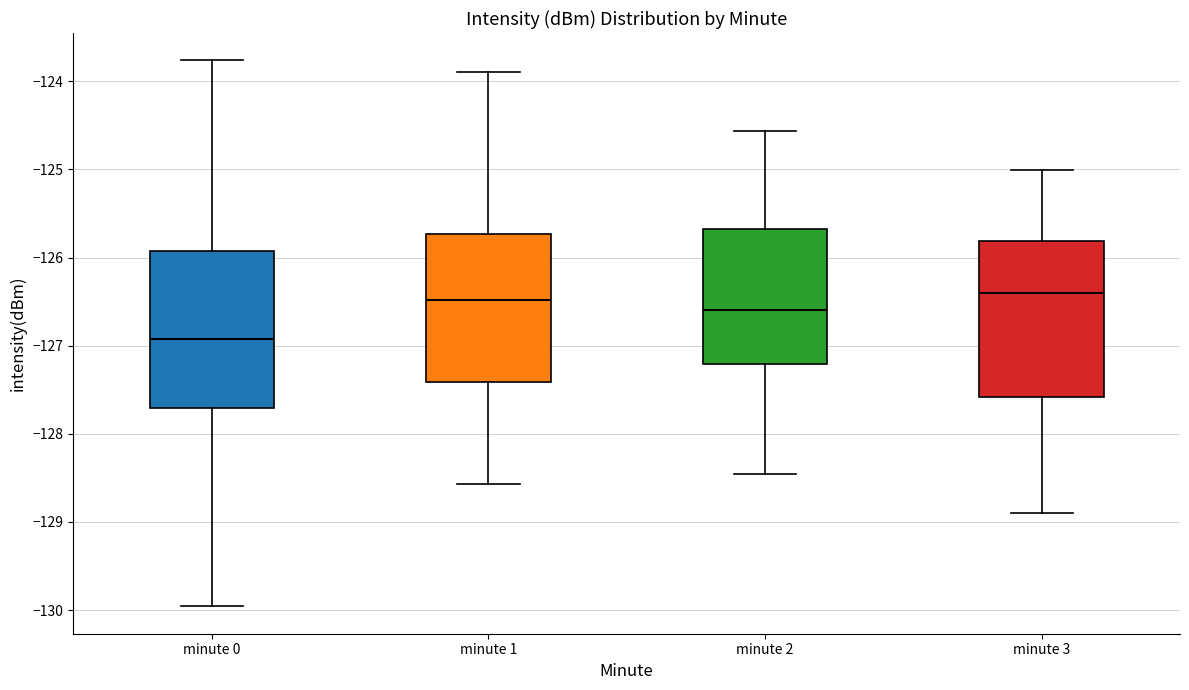

Where is the lower edge of the box for minute 1 on the y-axis? The values are not printed on the chart, so give them approximately, as read against the axis.

-127.4